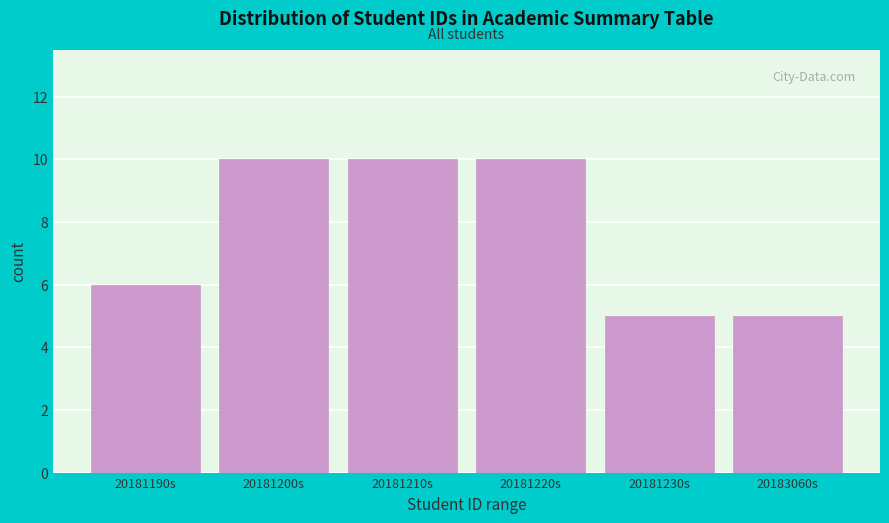

Reading right to left, extract all data points from this chart.

20183060s=5	20181230s=5	20181220s=10	20181210s=10	20181200s=10	20181190s=6